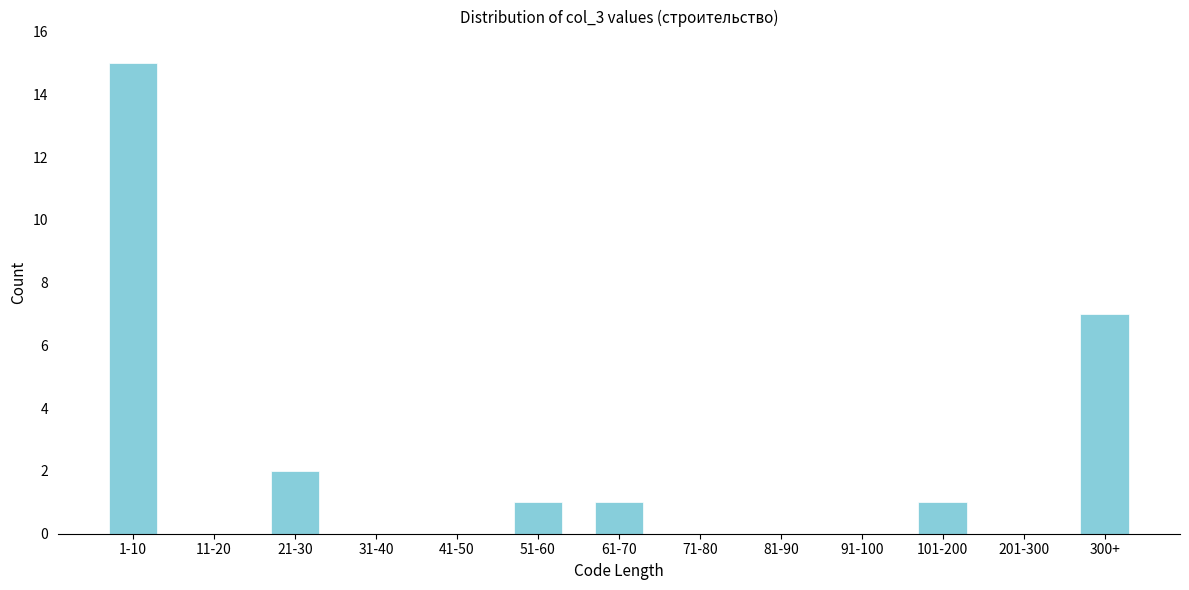

Reading left to right, list all the values displayed in this chart.

1-10=15	11-20=0	21-30=2	31-40=0	41-50=0	51-60=1	61-70=1	71-80=0	81-90=0	91-100=0	101-200=1	201-300=0	300+=7